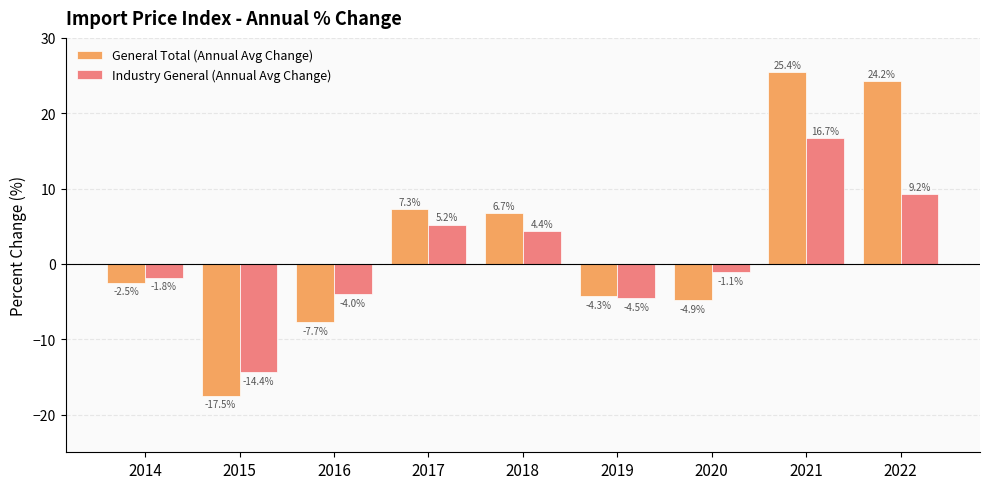

Where does the General Total (Annual Avg Change) series first go above -2?

2017